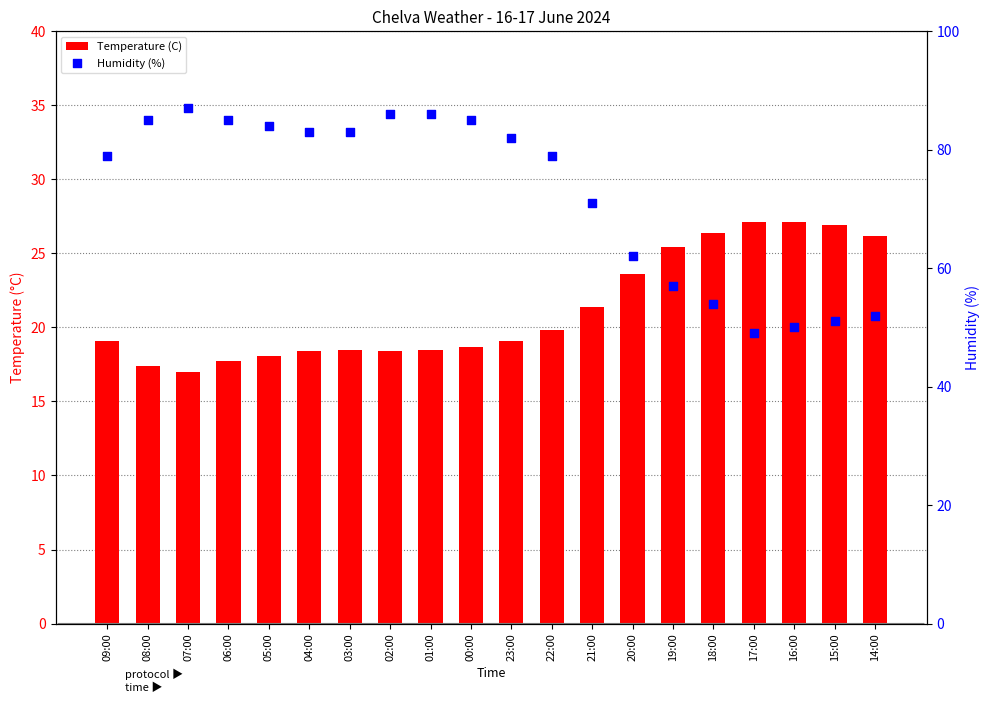

Which series reaches the maximum Y coordinate?

Humidity (%)